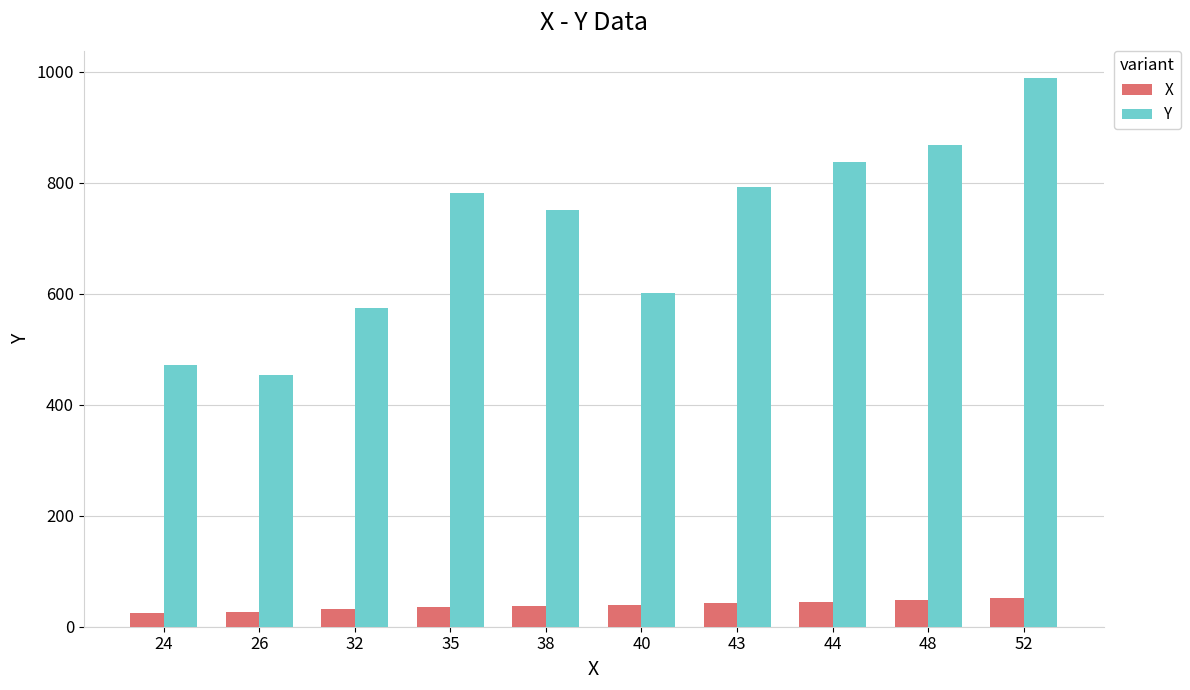

Which category has the highest value across all series?

52